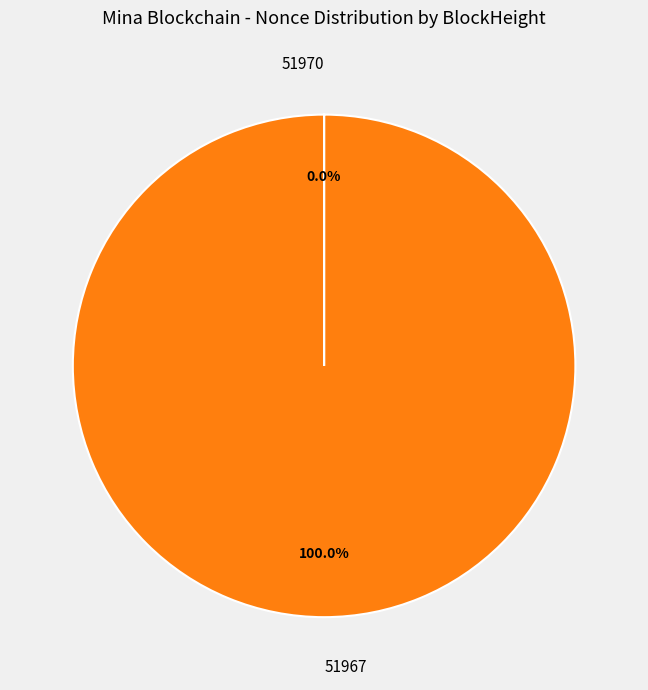

Does any single category account for the majority?

Yes